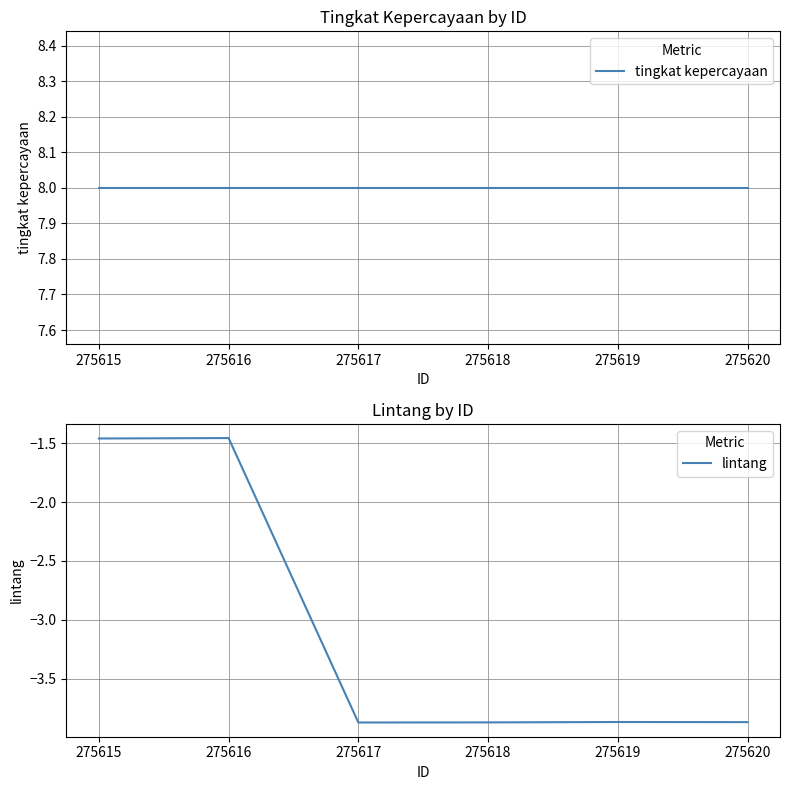

Rank the series by their average value, from lowest to highest.

lintang, tingkat kepercayaan